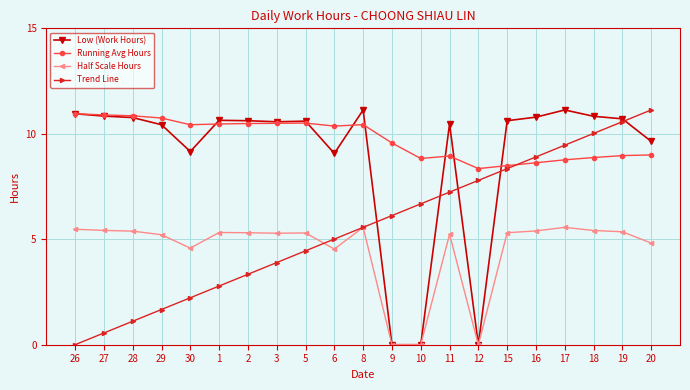

Between 26 and 19, which series saw the biggest shift?

Trend Line